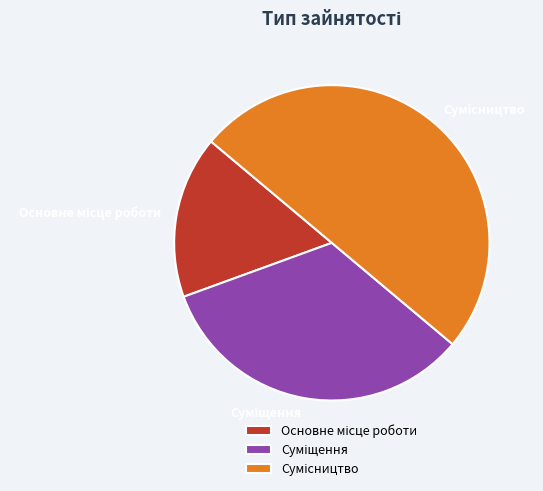

Is it true that Суміщення is 42% of the pie?

False